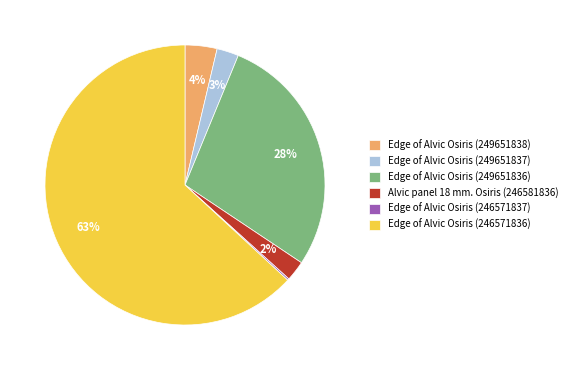

Does any single category account for the majority?

Yes